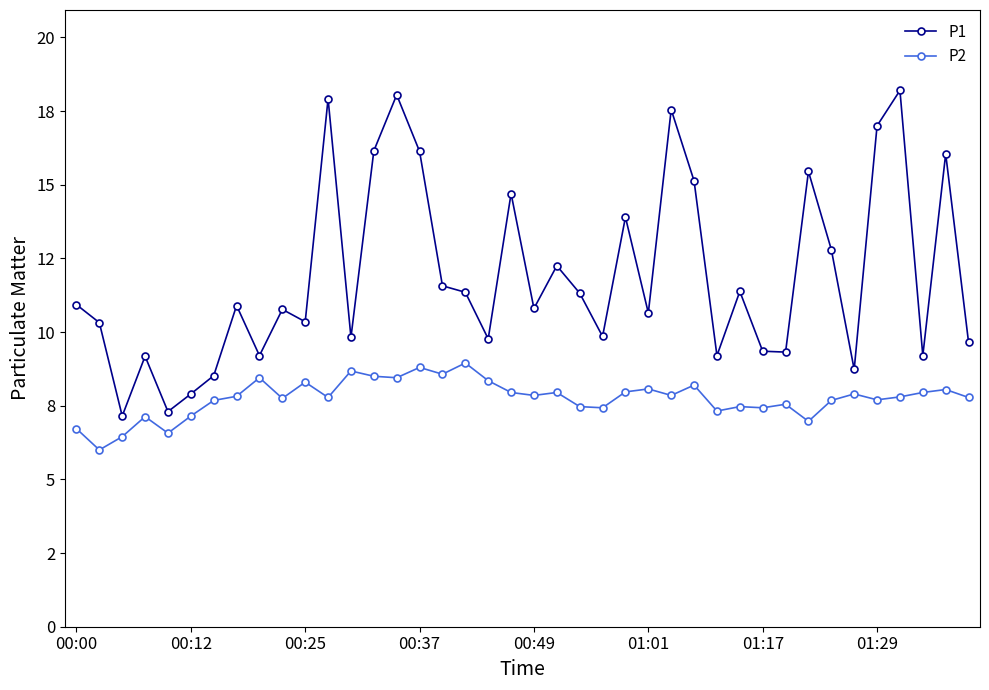

Reading left to right, transcribe all the data shown in this chart.

P1: 10.9	10.3	7.2	9.2	7.3	7.9	8.5	10.9	9.2	10.8	10.3	17.9	9.8	16.1	18.1	16.1	11.6	11.3	9.8	14.7	10.8	12.2	11.3	9.8	13.9	10.7	17.6	15.1	9.2	11.4	9.3	9.3	15.4	12.8	8.7	17.0	18.2	9.2	16.1	9.7
P2: 6.7	6.0	6.5	7.1	6.6	7.2	7.7	7.8	8.4	7.8	8.3	7.8	8.7	8.5	8.4	8.8	8.6	8.9	8.3	8.0	7.8	8.0	7.5	7.4	8.0	8.1	7.8	8.2	7.3	7.5	7.4	7.5	7.0	7.7	7.9	7.7	7.8	8.0	8.1	7.8